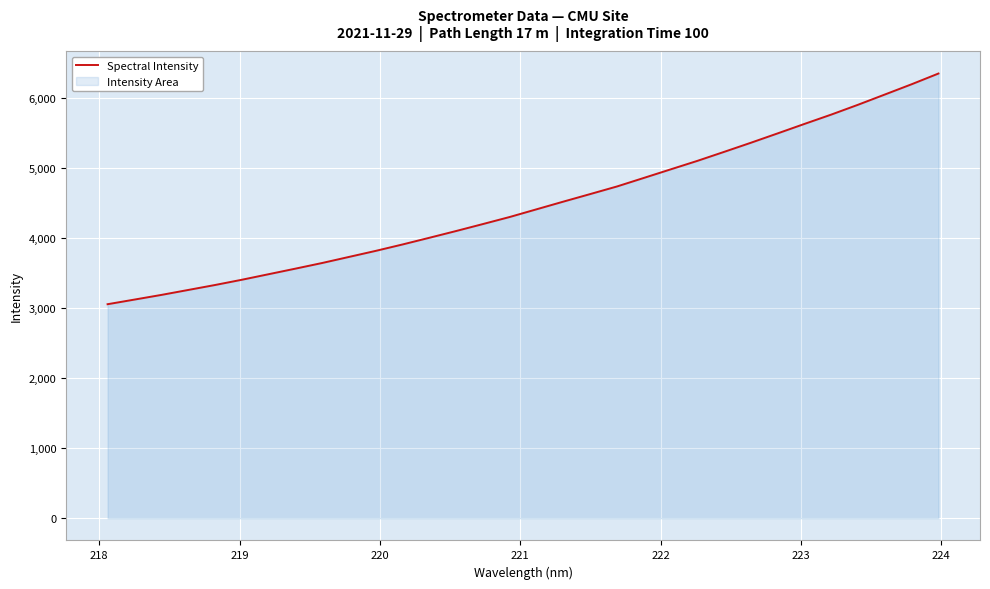

True or false: the data has more than 2 interior local peaks.

False